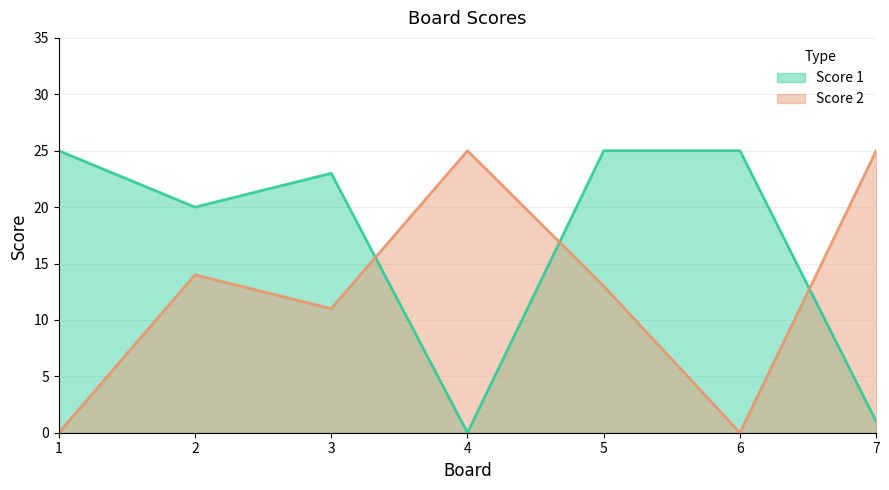

Is the value of Score 2 at 1 greater than the value of Score 1 at 5?

No